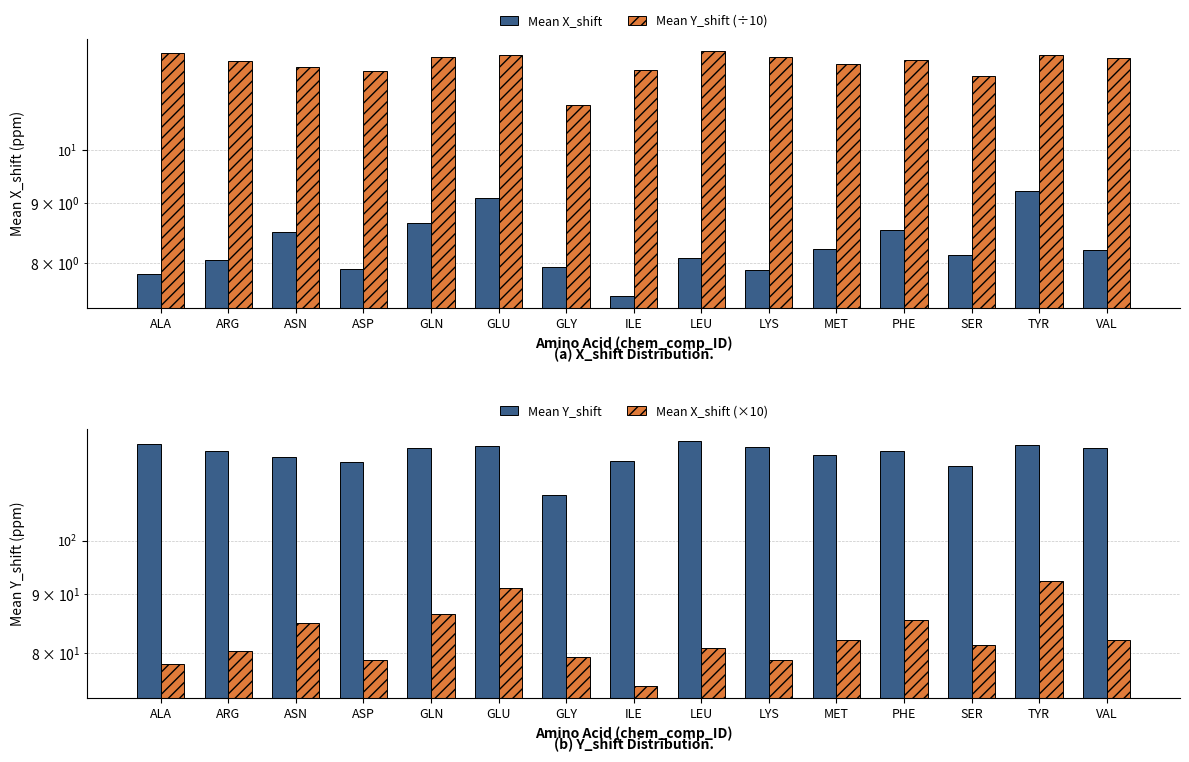

Which series has the largest total across all categories?

Mean Y_shift